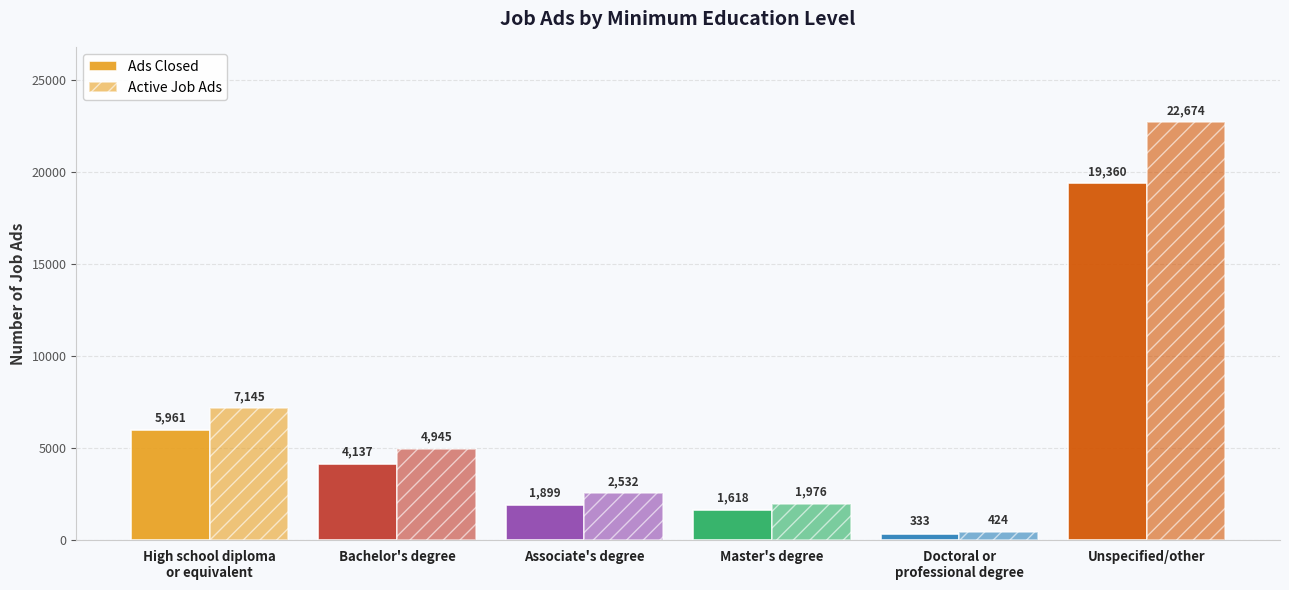

What position from the right is Master's degree?

3